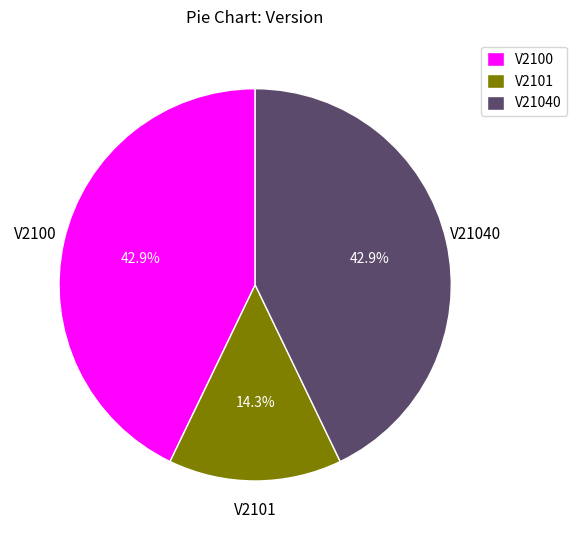

Does any single category account for the majority?

No